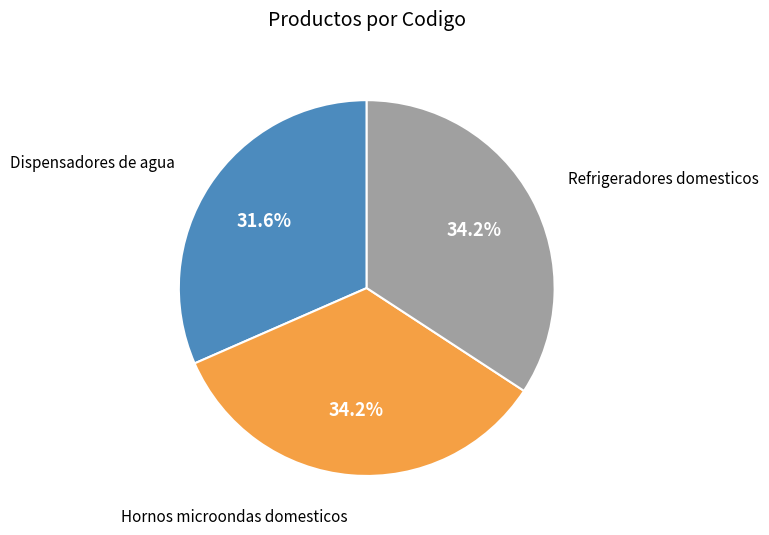

Is there a majority slice in this chart?

No